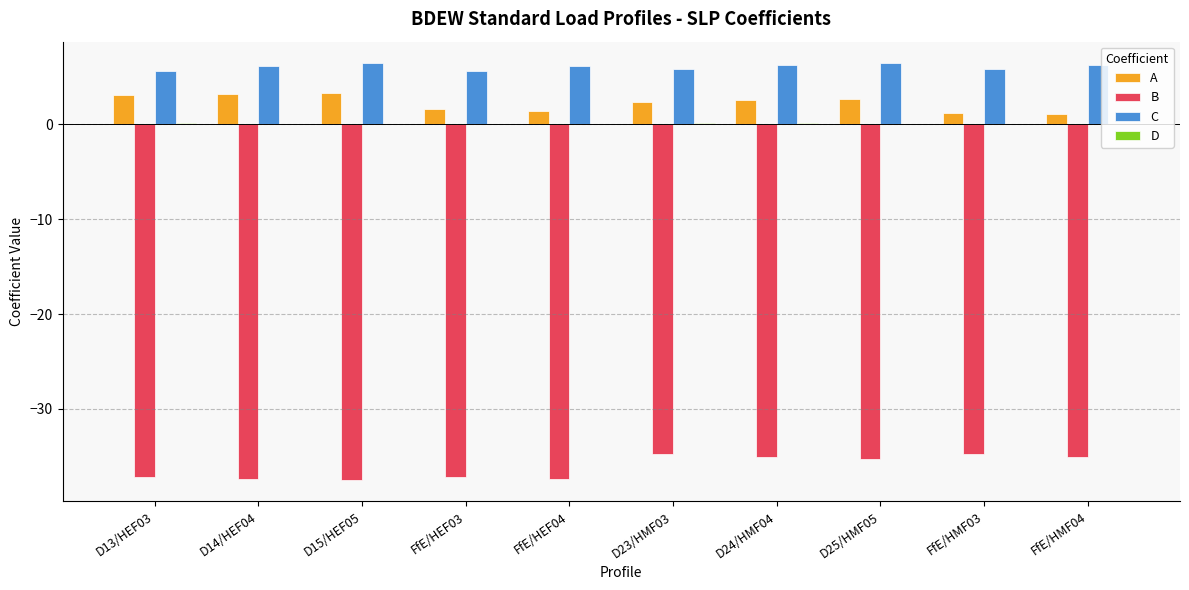

Which series has the largest total across all categories?

C